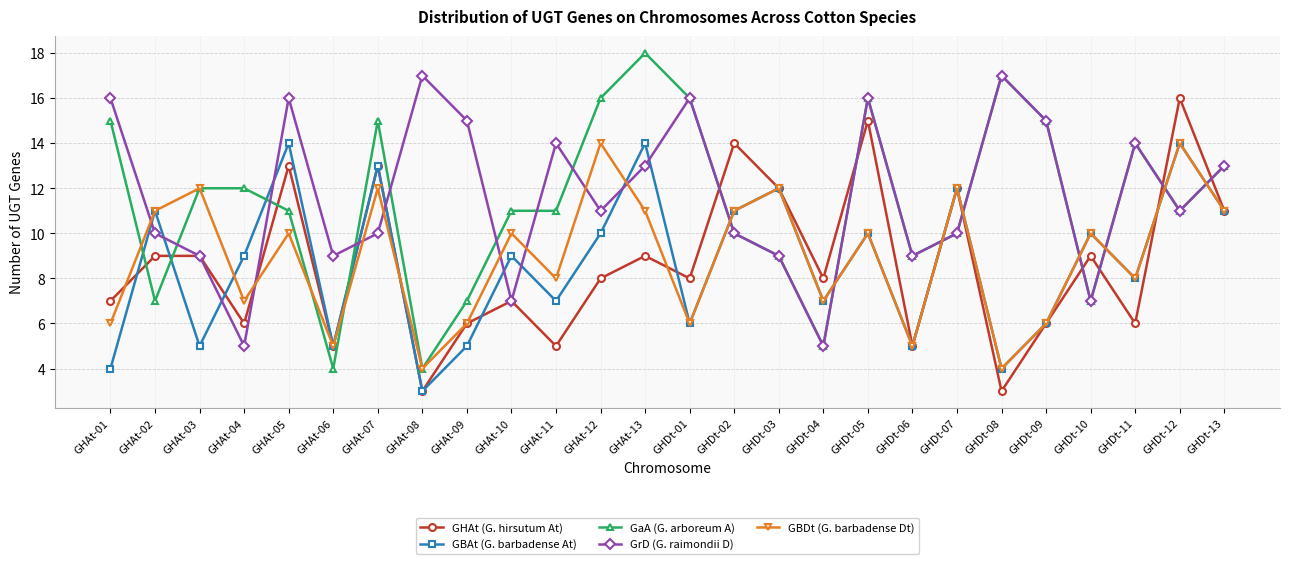

At which label does GaA (G. arboreum A) first exceed 11?

GHAt-01